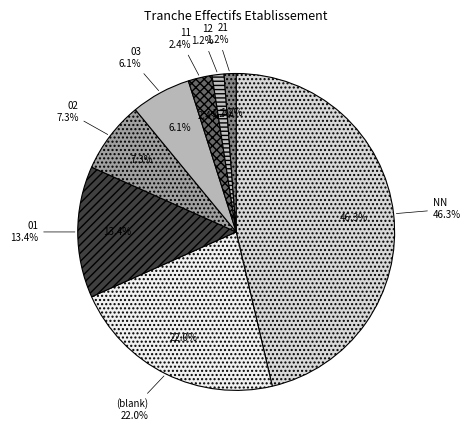

Between 03 and 12, which is larger?

03